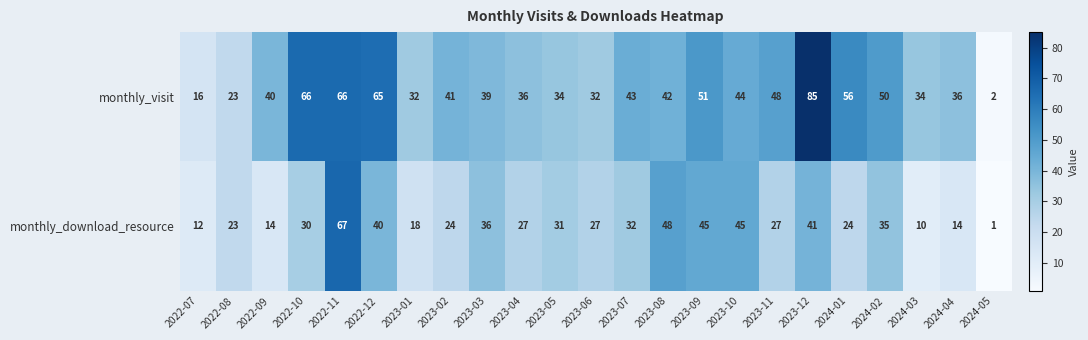

Where is monthly_download_resource nearest to the value 34?

2024-02